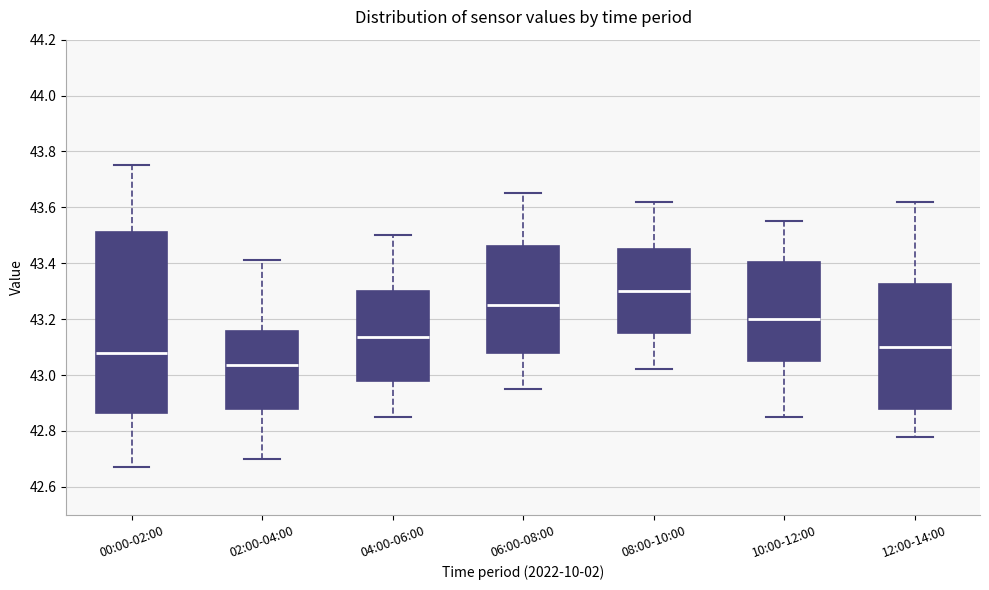

Which box's median line is the lowest?

02:00-04:00